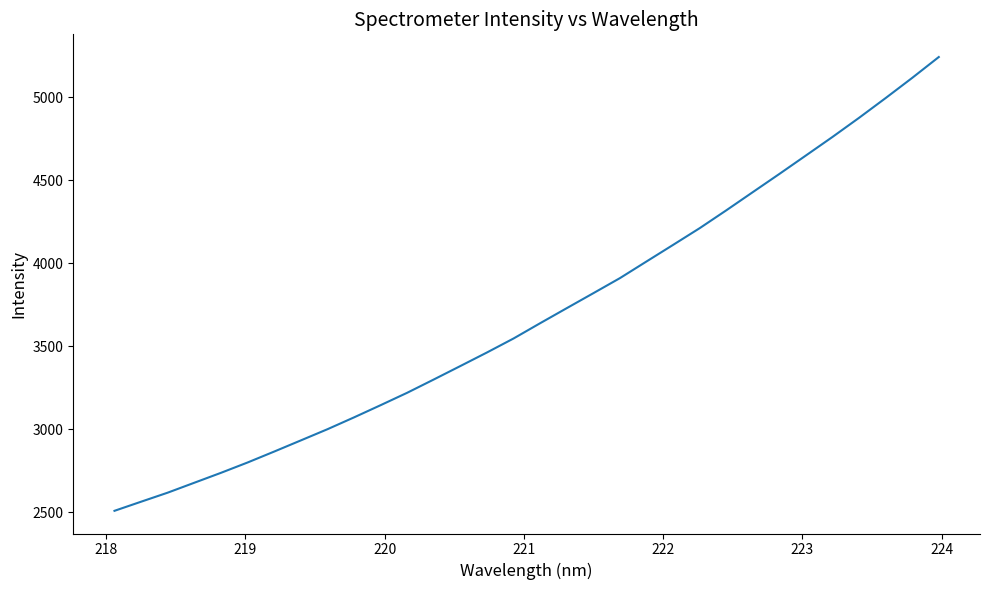

What is the maximum value shown in the chart?

5243.5